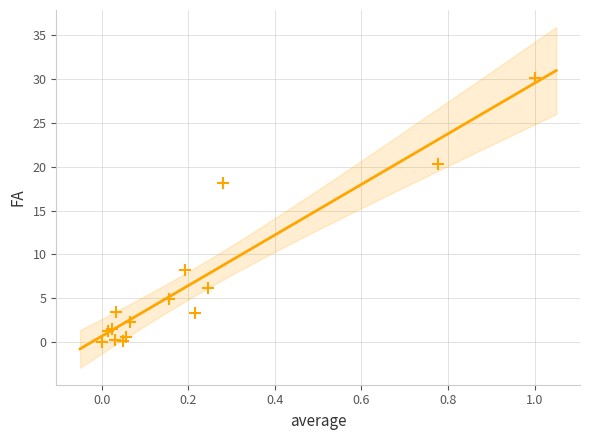

What Y value in the scatter plot is closest to 15?

18.1